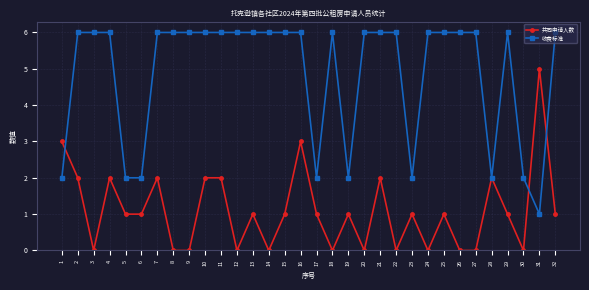

What are all the series names shown in the legend?

共同申请人数, 收费标准